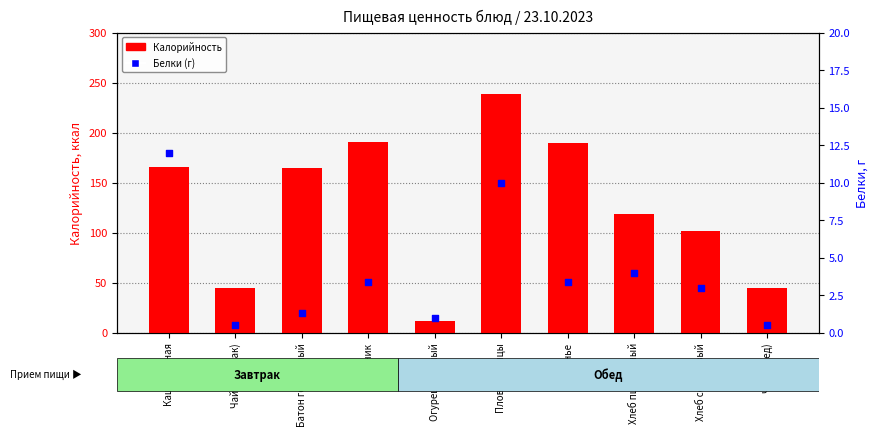

Is the value of Калорийность at Плов из птицы greater than the value of Белки (г) at Хлеб пшеничный?

Yes